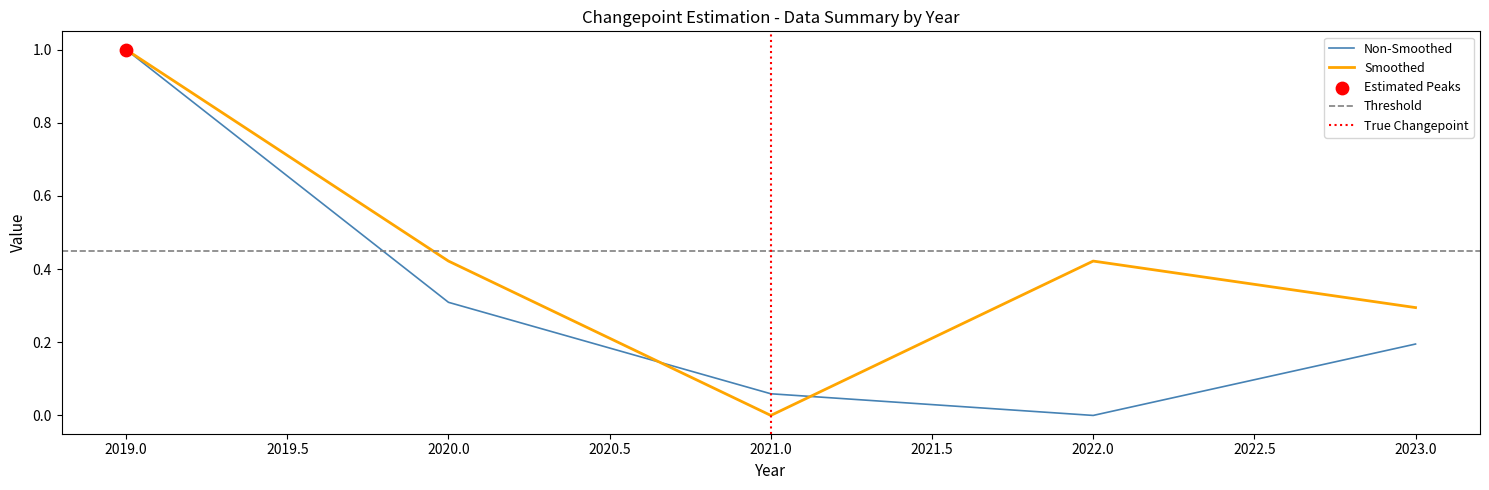

The value of Smoothed at 2023.0 is 0.3. True or false?

True